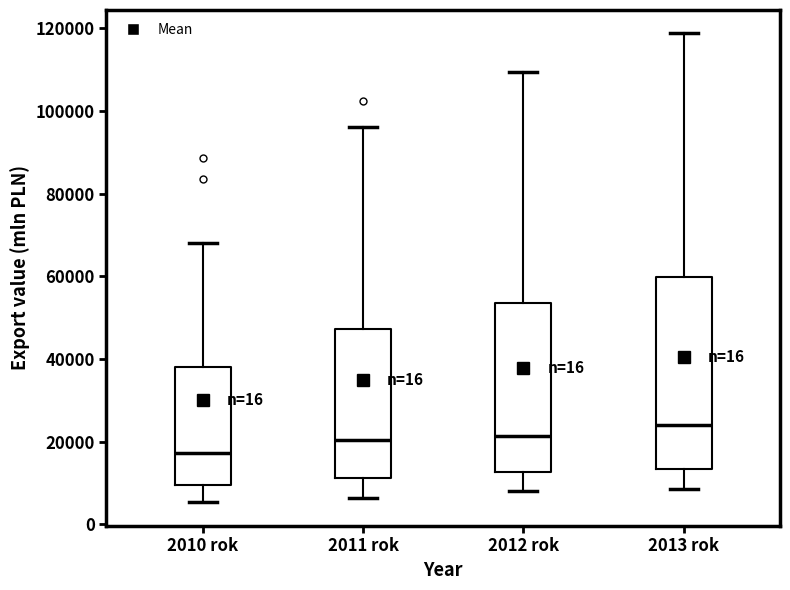

Which box's median line is the highest?

2013 rok